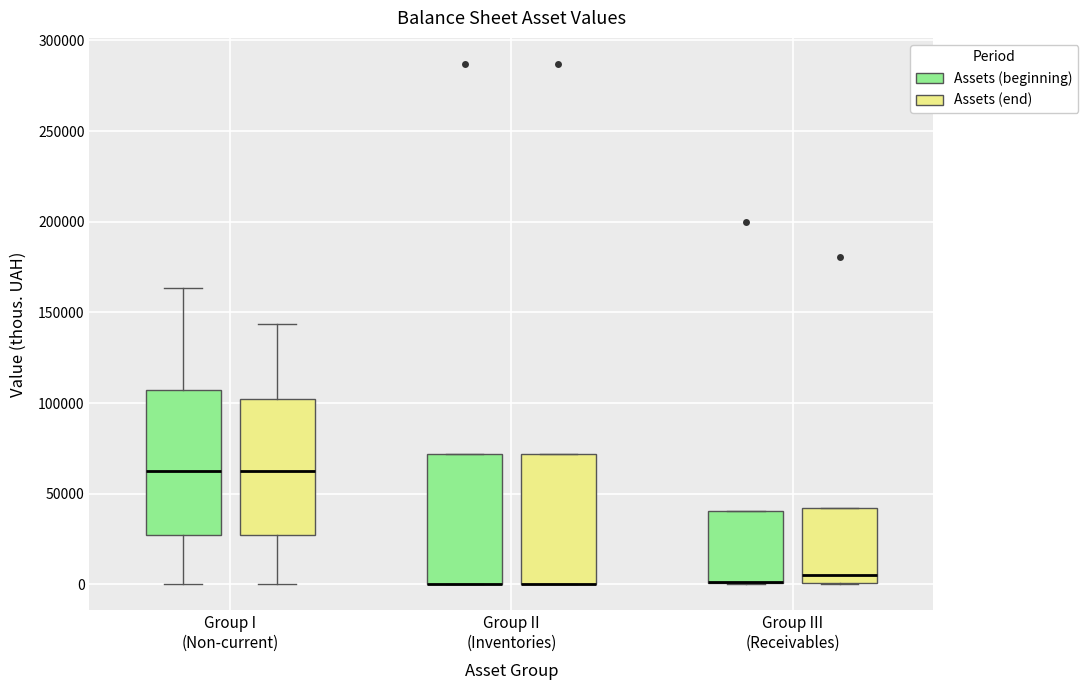

Where is the lower edge of the box for Group II (Inventories) (Assets (beginning)) on the y-axis? The values are not printed on the chart, so give them approximately, as read against the axis.

0